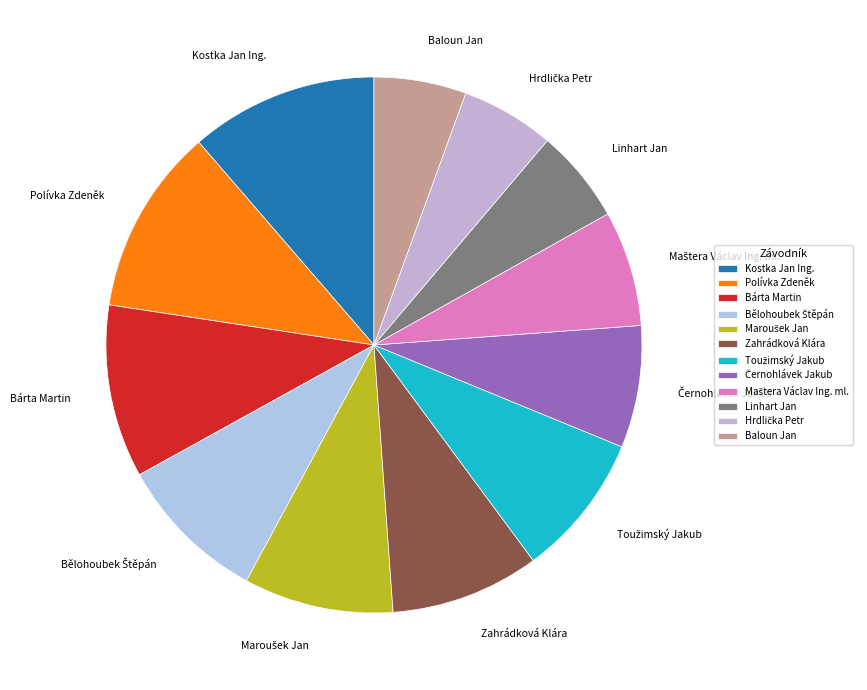

Which has a higher value, Kostka Jan Ing. or Zahrádková Klára?

Kostka Jan Ing.